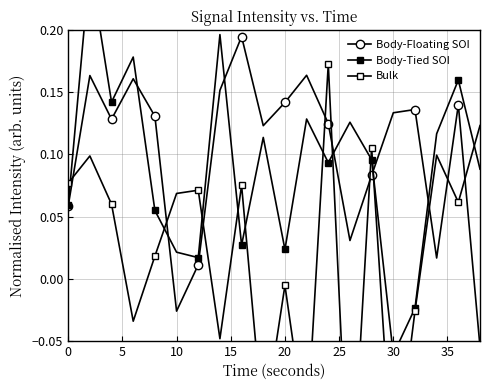

Is this an area chart (filled region under the line)?

No